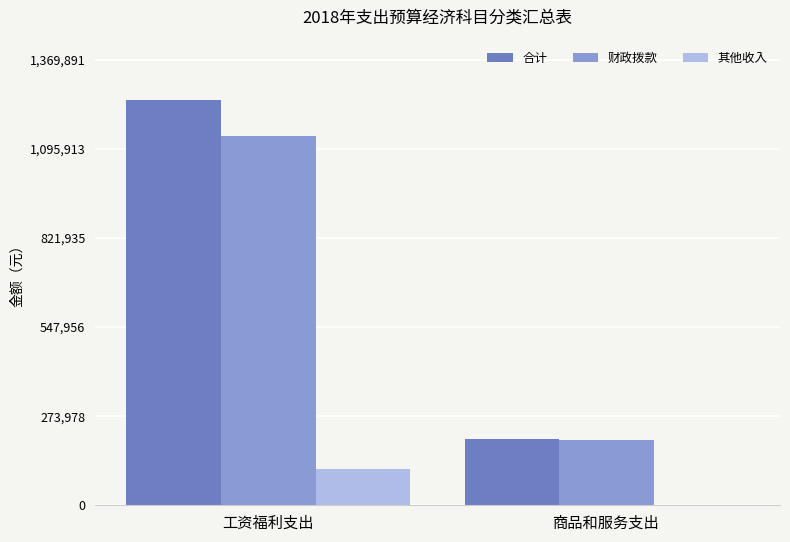

How many series are shown in this chart?

3